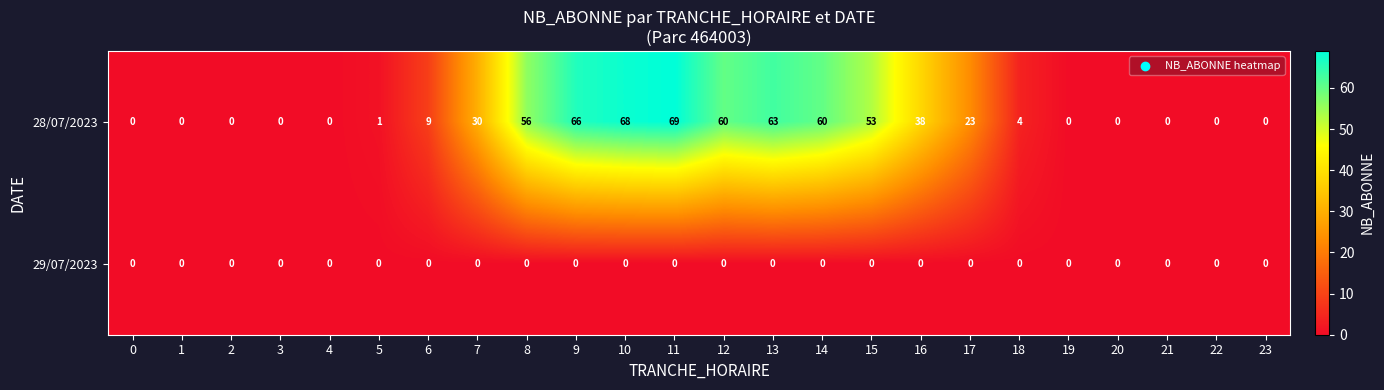

What is the average value of the 28/07/2023 series?

25